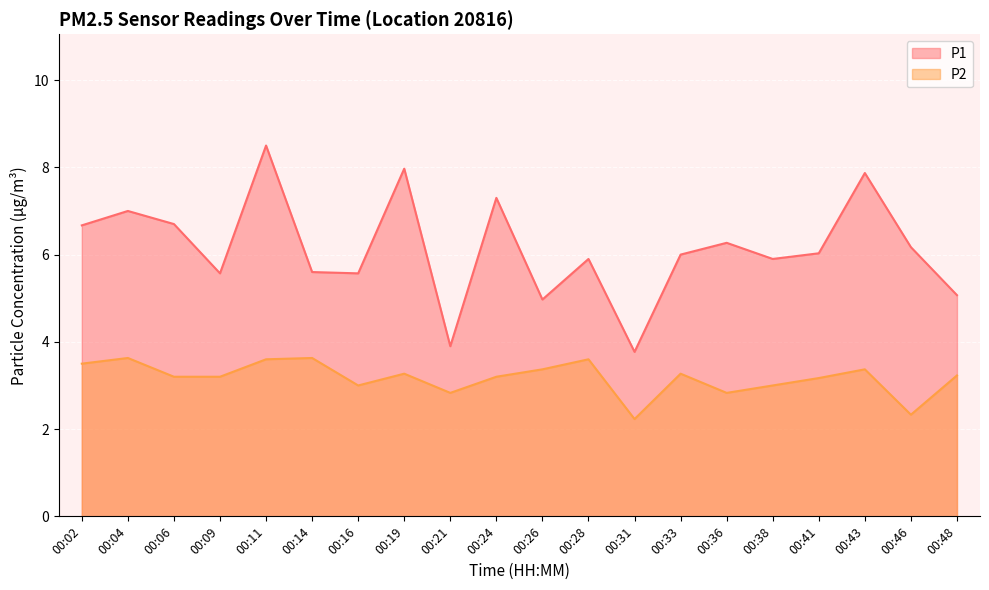

True or false: P1 and P2 intersect in this chart.

False